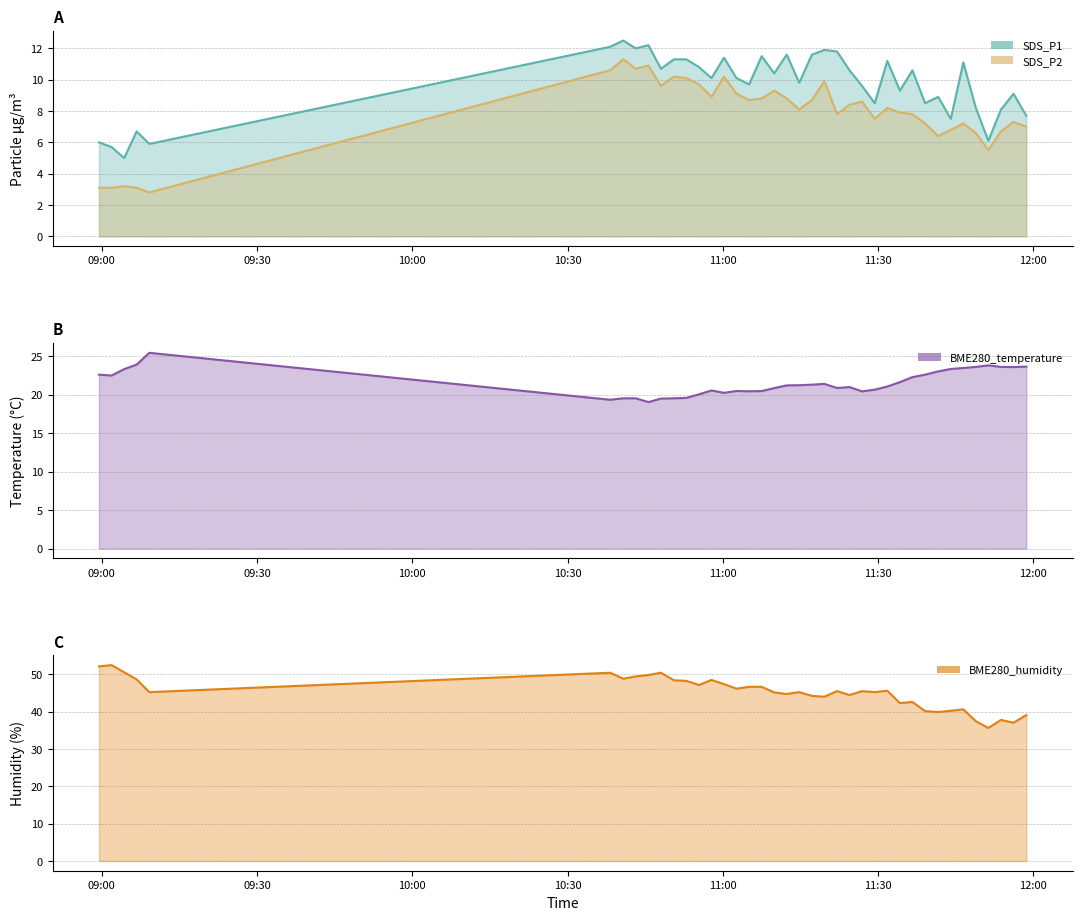

What are all the series names shown in the legend?

SDS_P1, SDS_P2, BME280_temperature, BME280_humidity